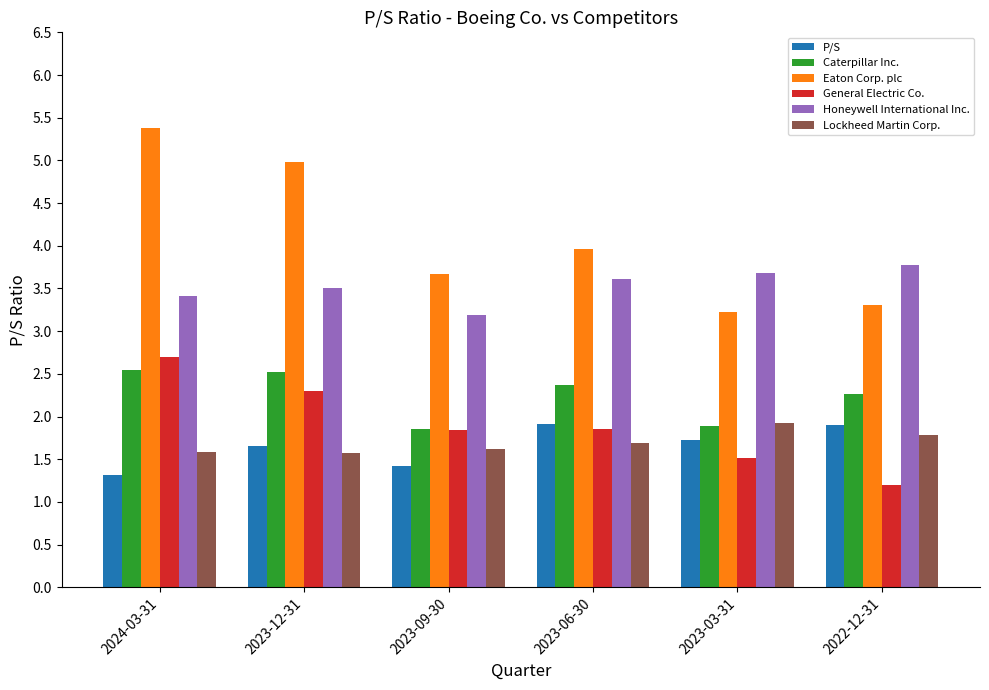

Which category has the highest value in the General Electric Co. series?

2024-03-31